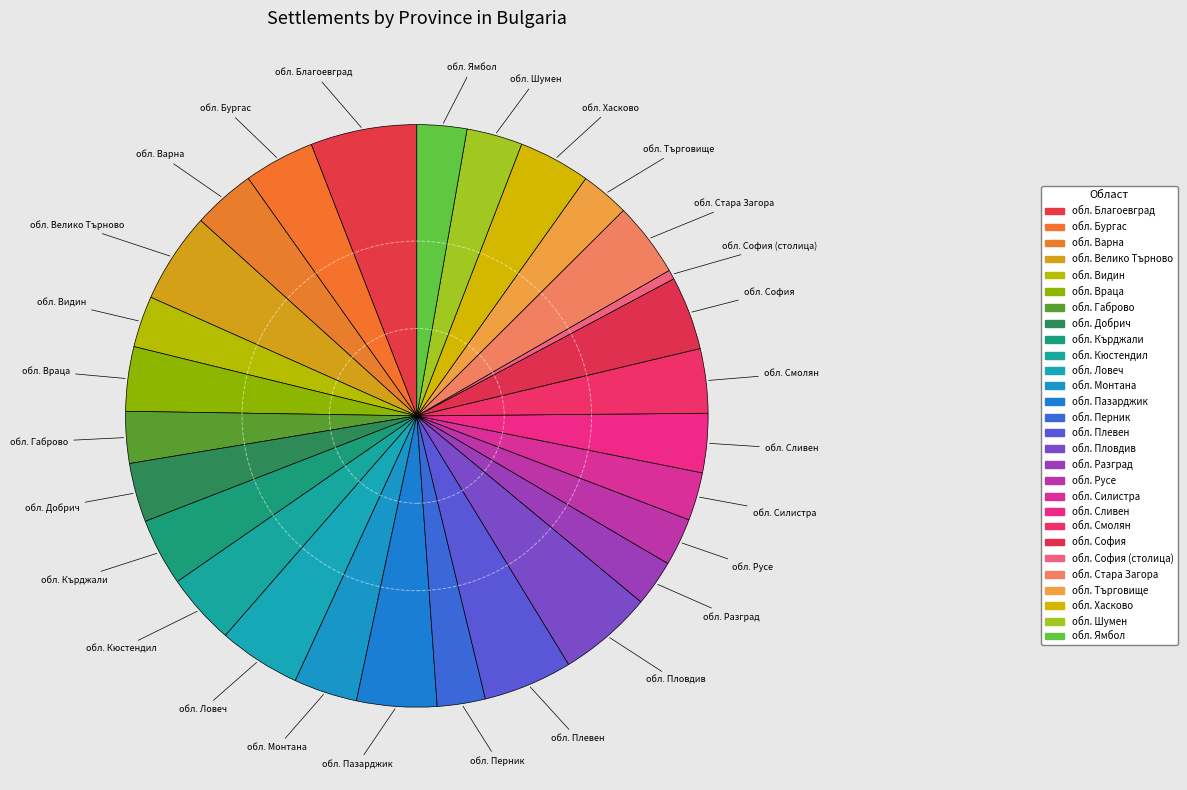

How many segments does this pie chart have?

28